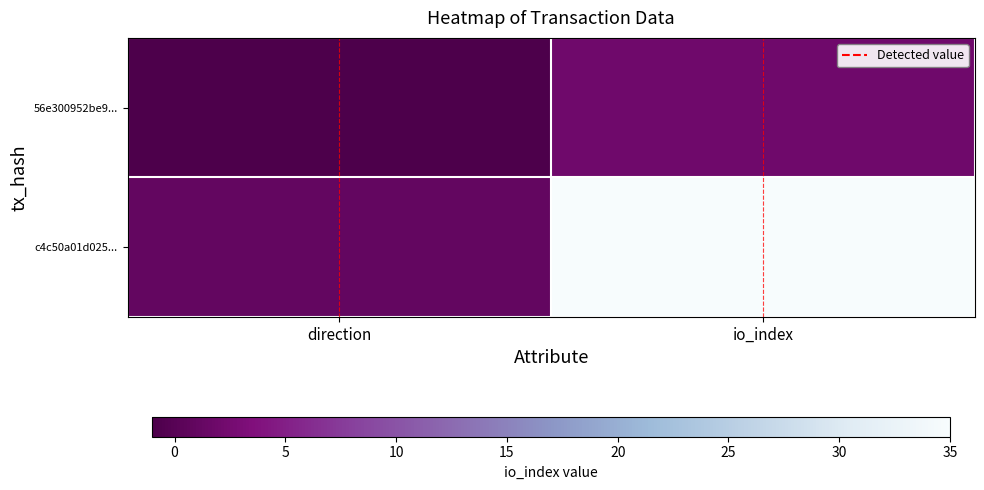

How many distinct data groups are displayed?

2